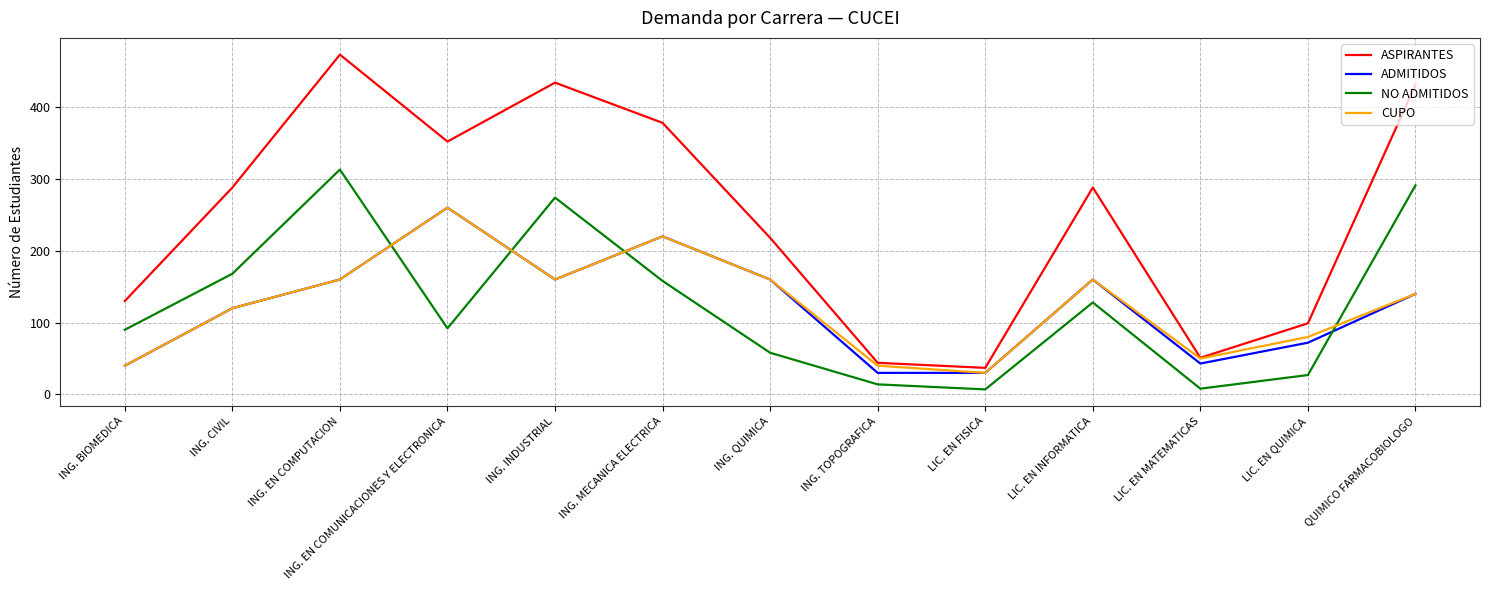

Is this an area chart (filled region under the line)?

No